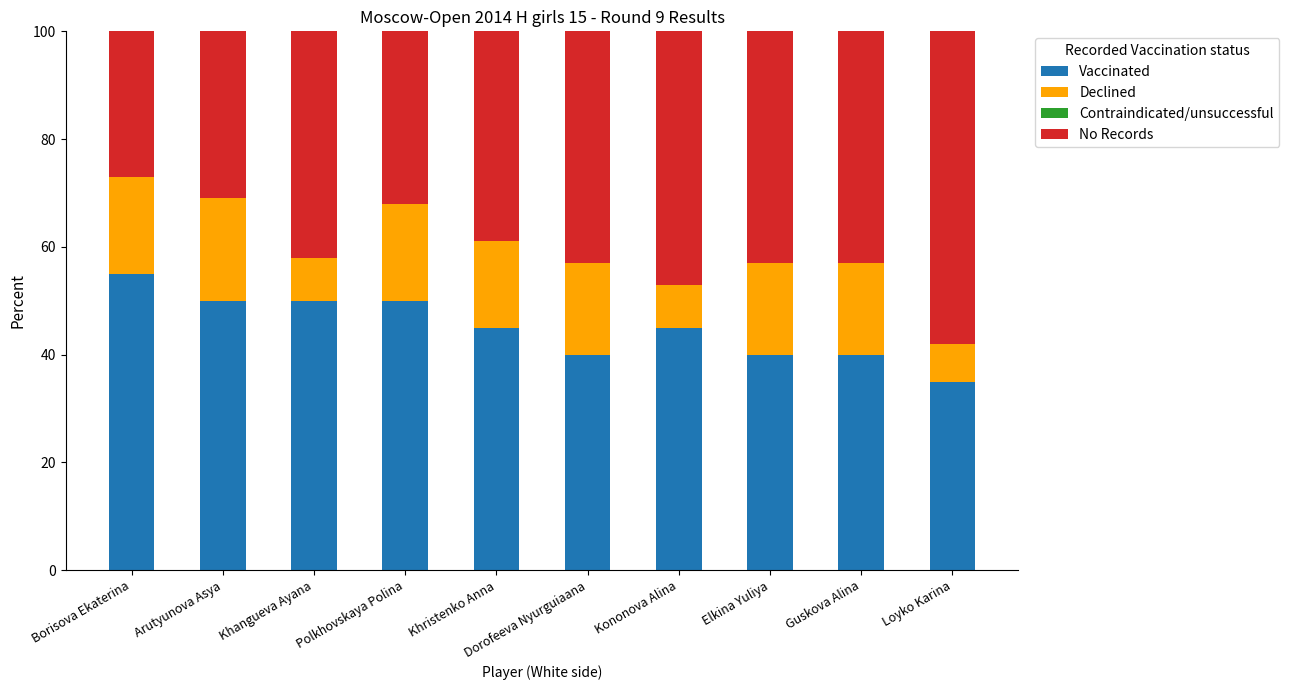

Does the chart contain any negative values?

No